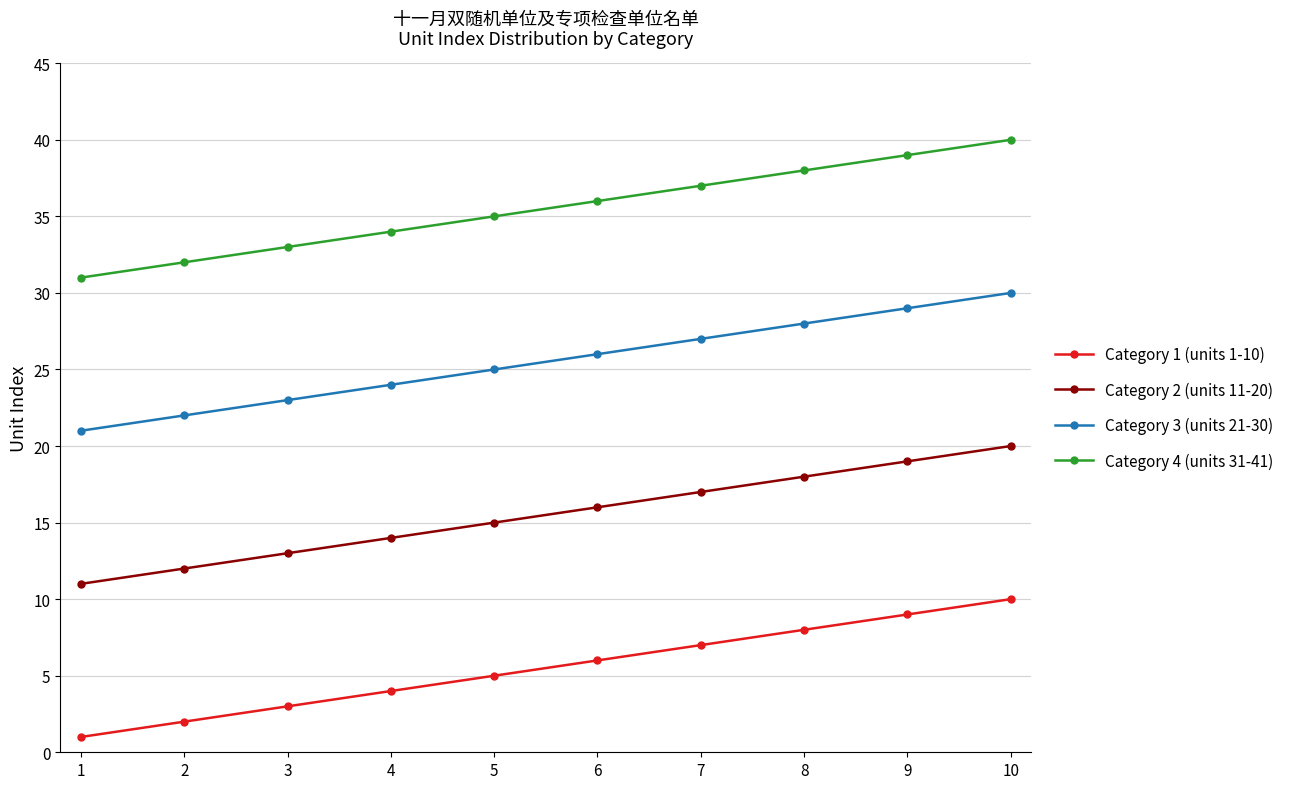

How many lines are shown in the chart?

4